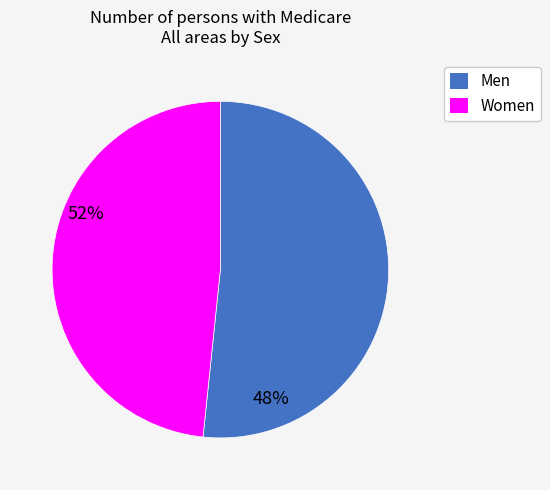

Does Men represent more than half of the total?

Yes